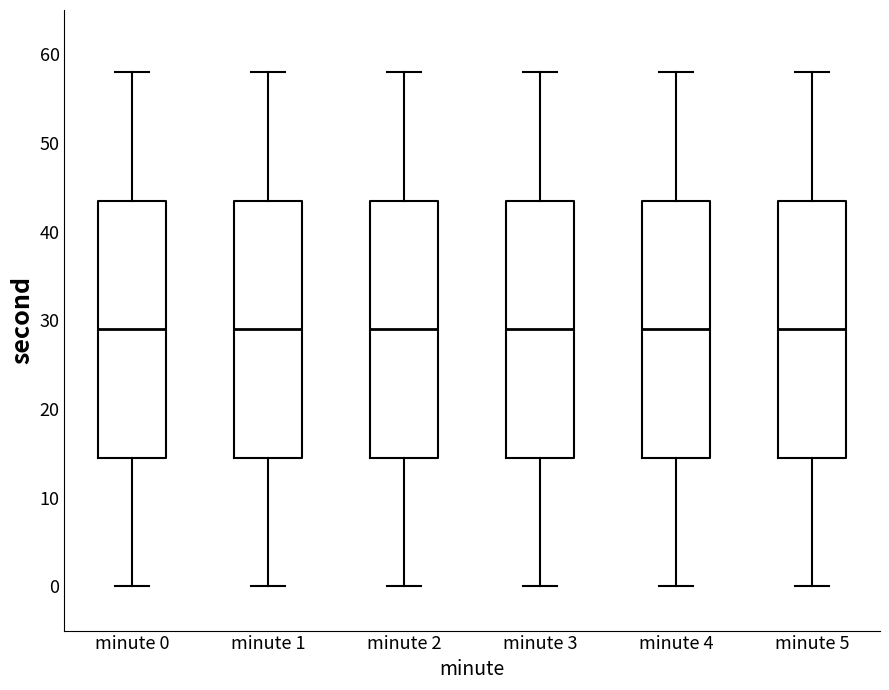

Where is the upper edge of the box for minute 3 on the y-axis? The values are not printed on the chart, so give them approximately, as read against the axis.

44